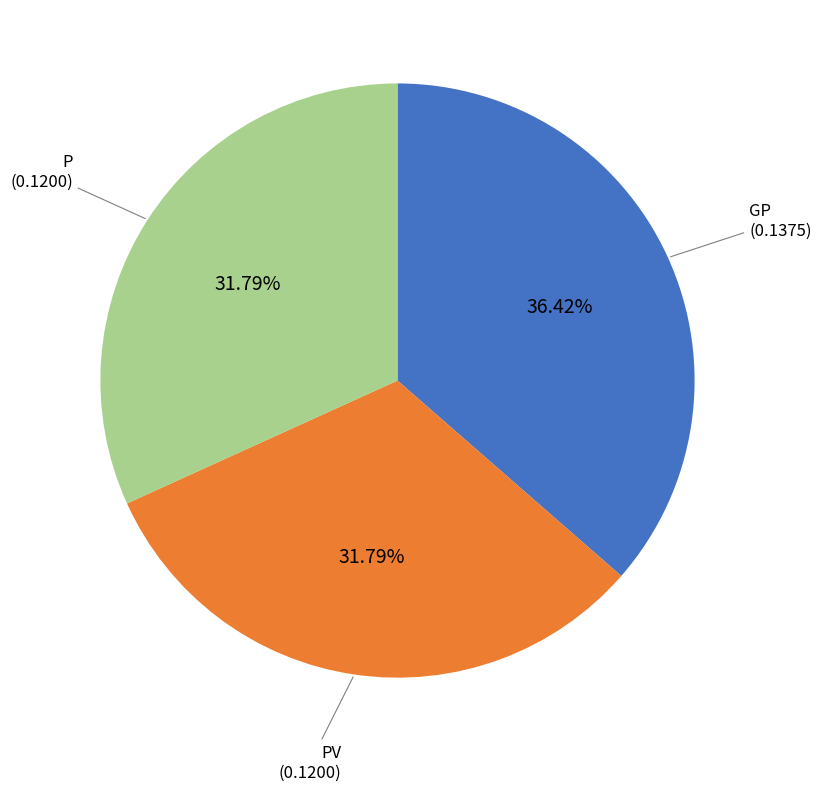

Is PV the majority of the pie?

No